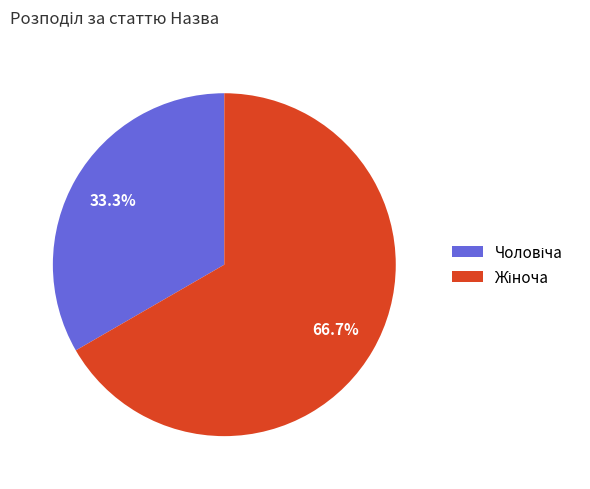

Does any single category account for the majority?

Yes